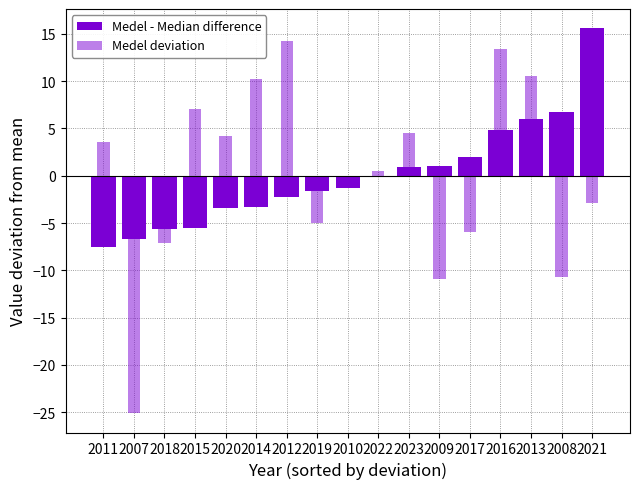

The Medel - Median difference series shows -5.6 at 2018. True or false?

True